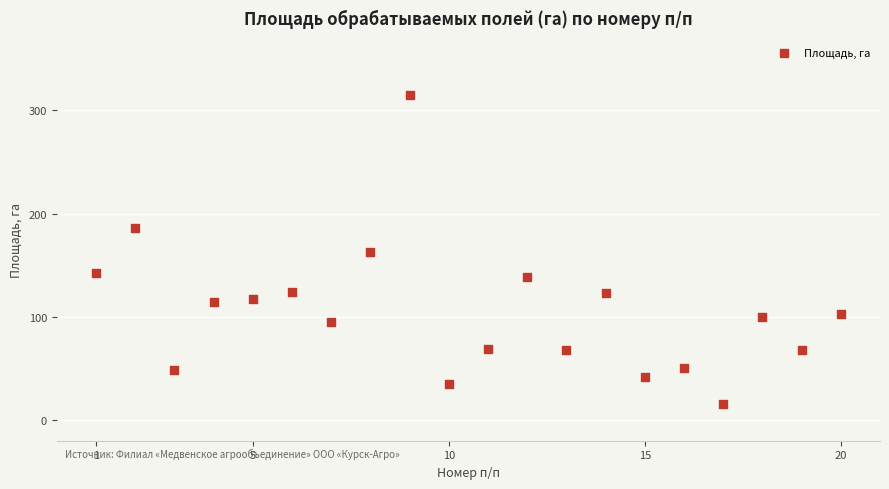

What is the range of Y values (max minus min)?

298.6